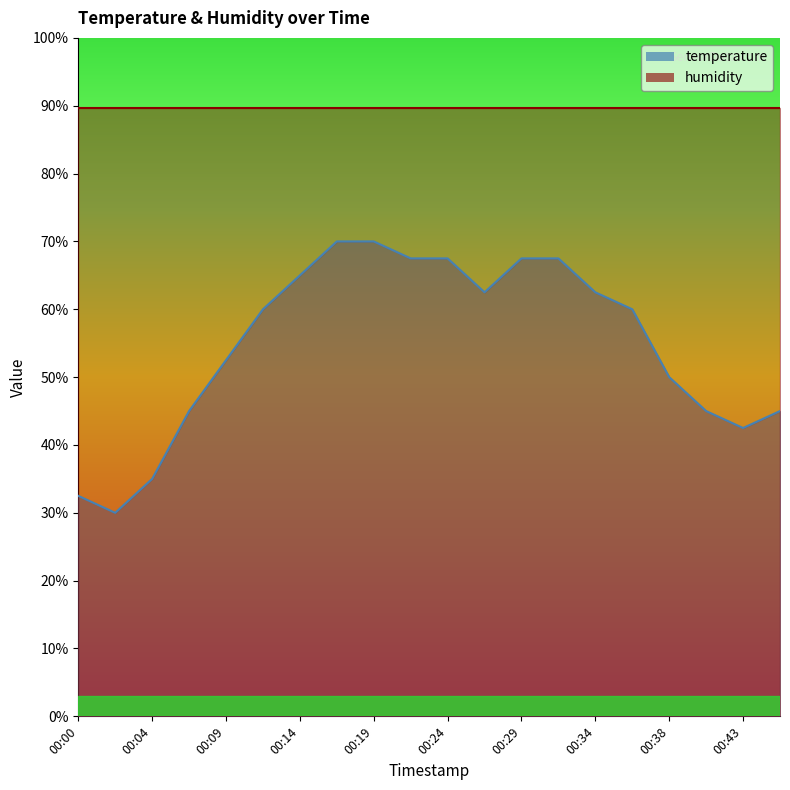

How many lines are shown in the chart?

1